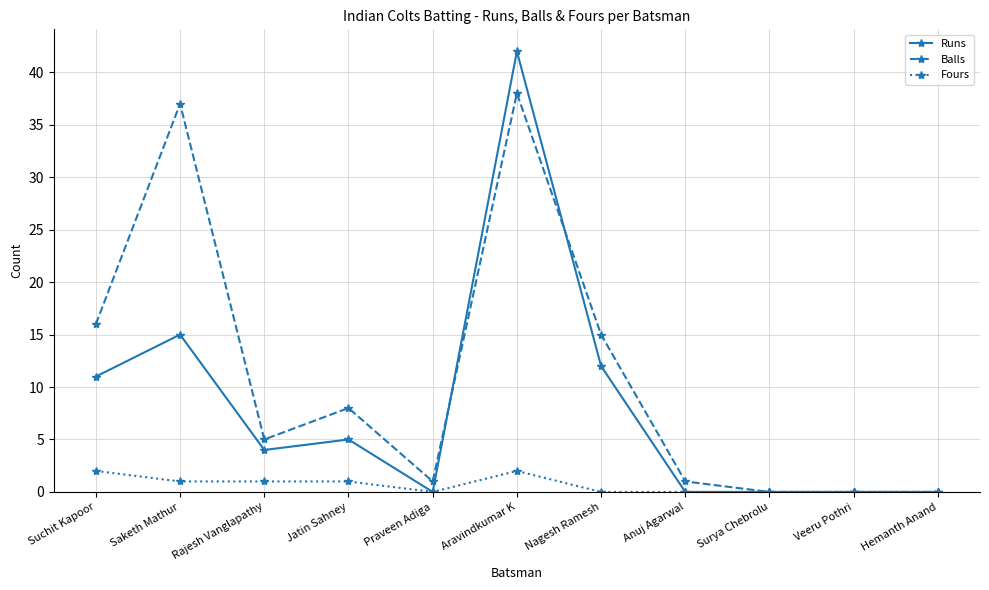

What is the value of the Balls point at the 7th from the left?

15